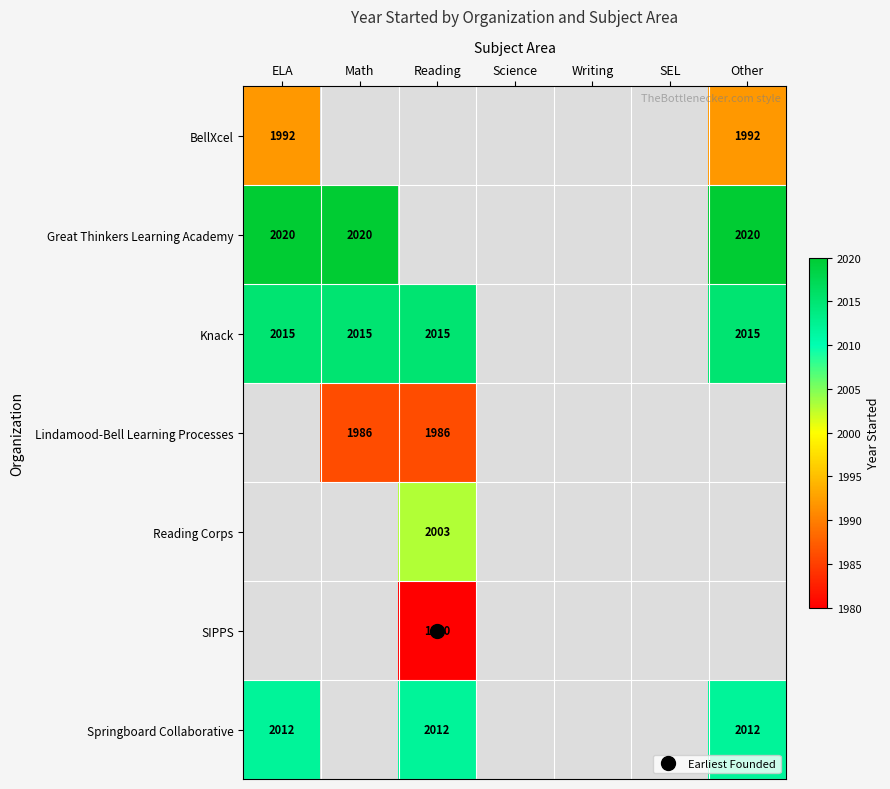

What is the smallest value displayed?

1980.0